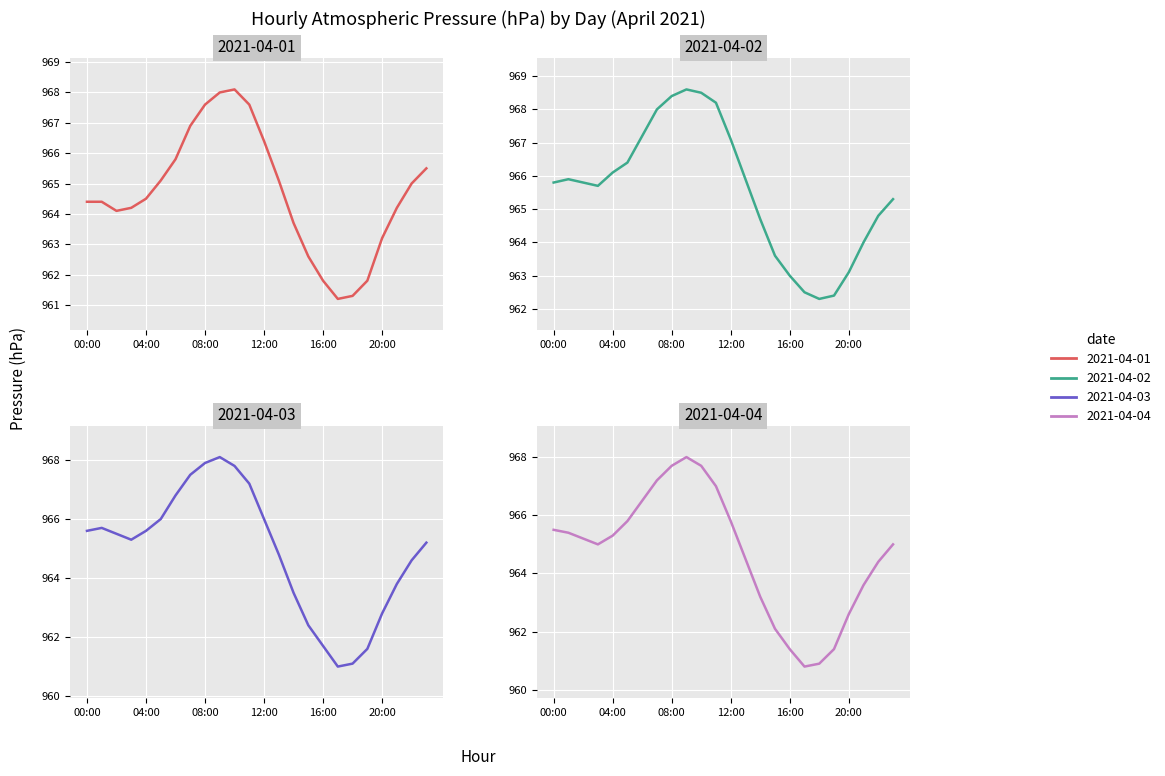

At 04:00, list the series in order from smallest to largest.

2021-04-01, 2021-04-04, 2021-04-03, 2021-04-02